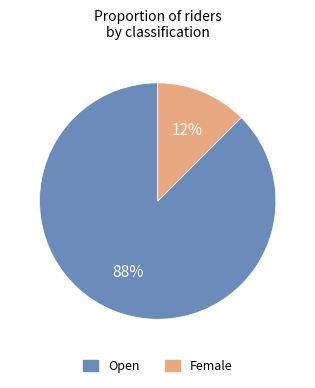

To the nearest percent, what is the combined percentage of Open and Female?

100%